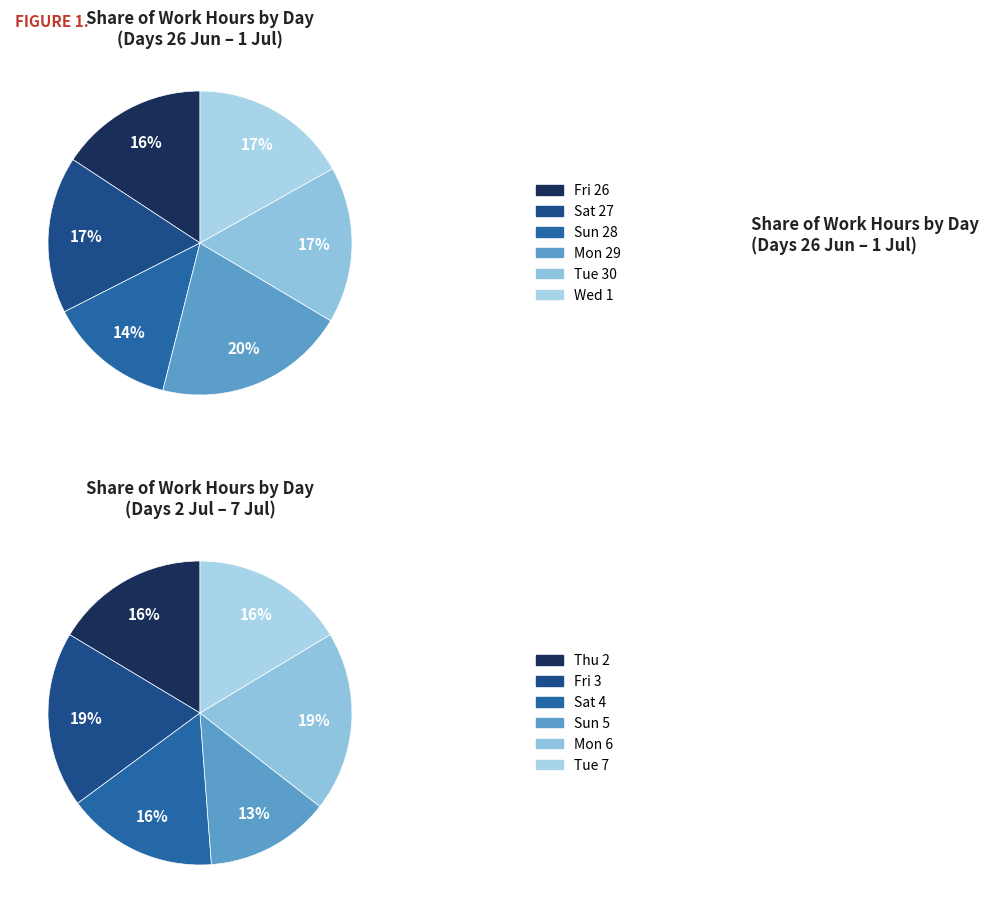

Combined, do Mon 6 and Tue 30 account for over 50%?

No